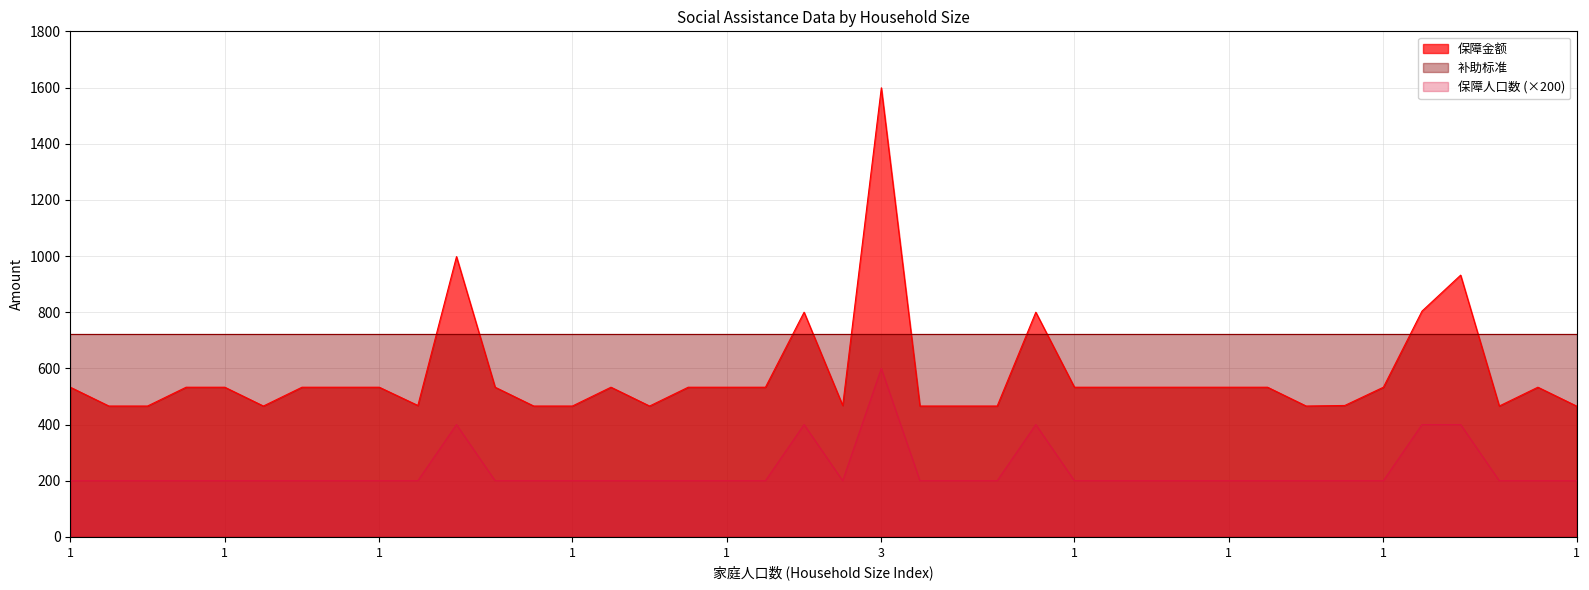

What is the average value of the 保障金额 series?

576